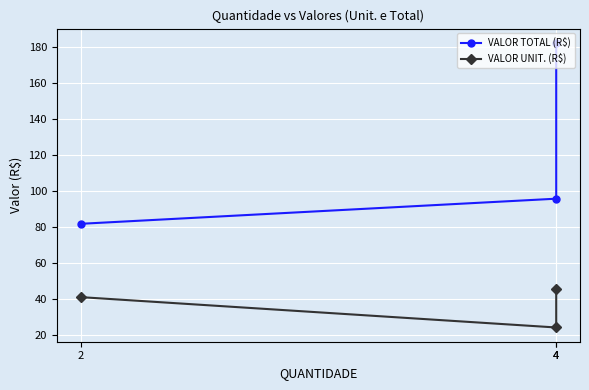

What are all the series names shown in the legend?

VALOR TOTAL (R$), VALOR UNIT. (R$)